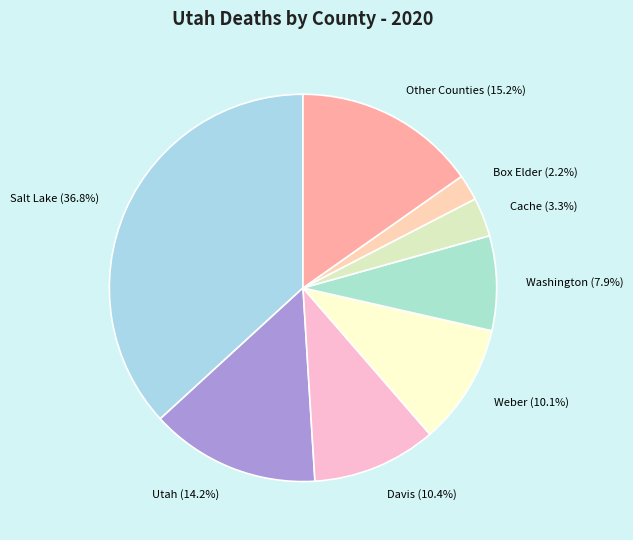

To the nearest percent, what is the difference between the largest and smallest slice percentages?

35%